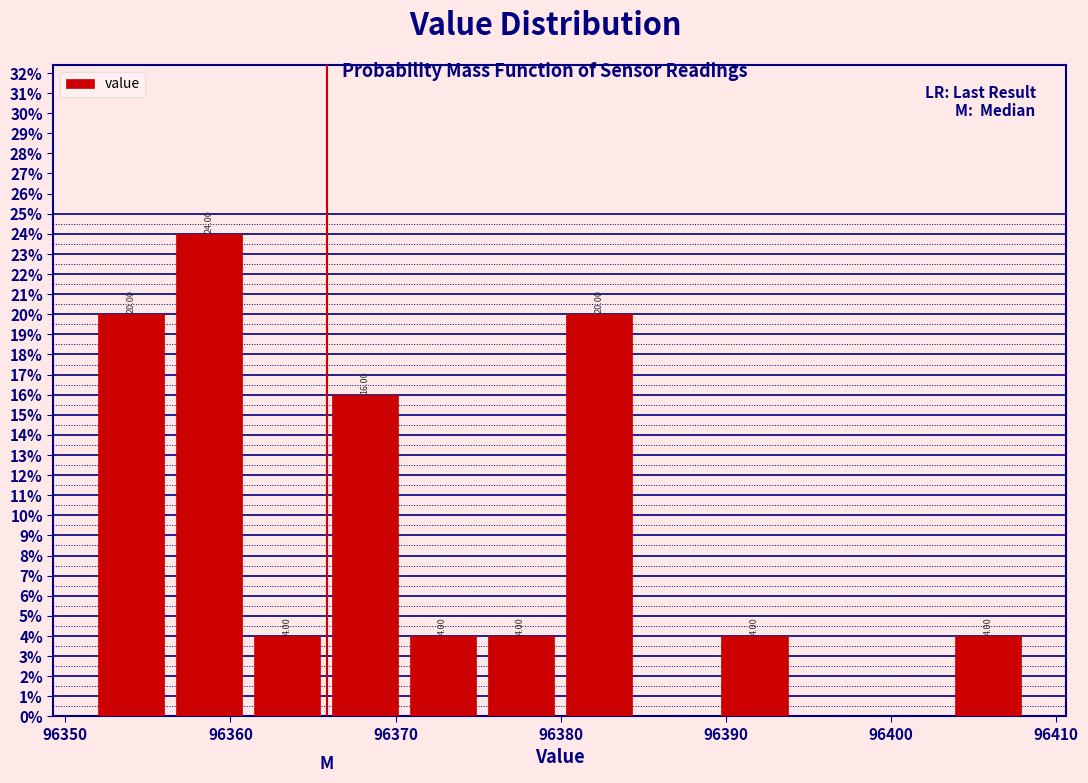

Which range on the x-axis has the tallest bar?

96356 to 96361